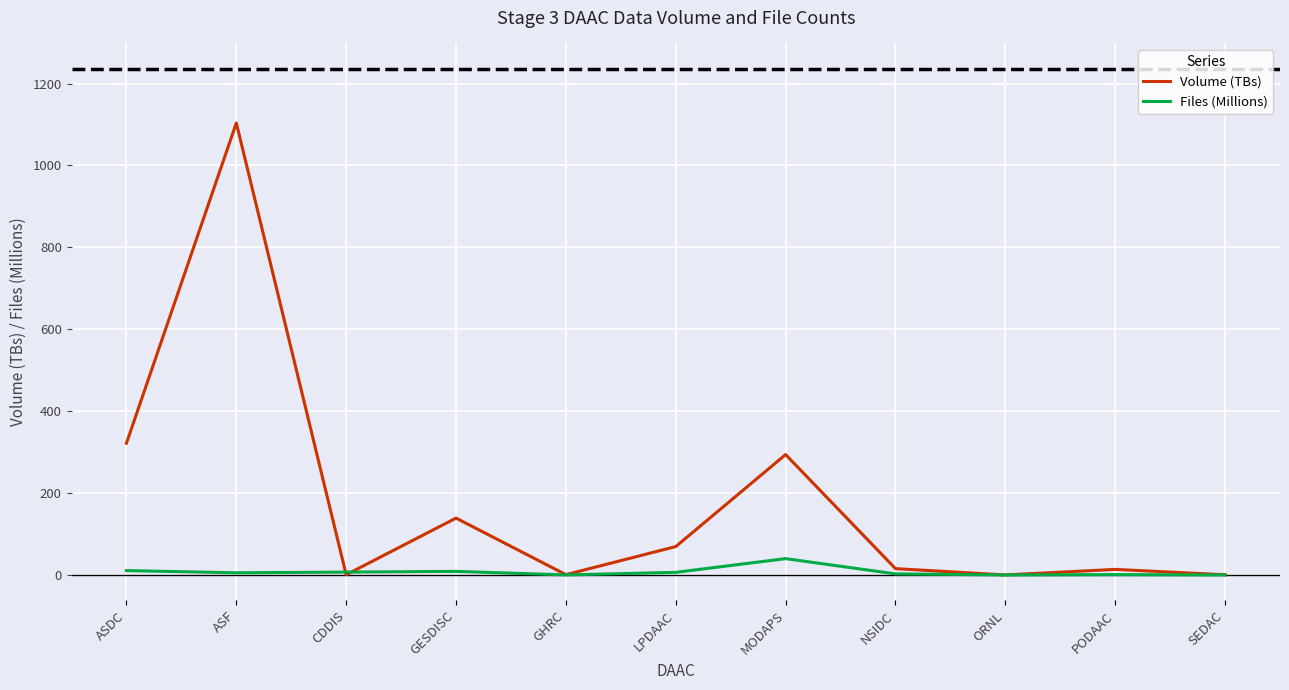

Which series has the largest total across all categories?

Volume (TBs)